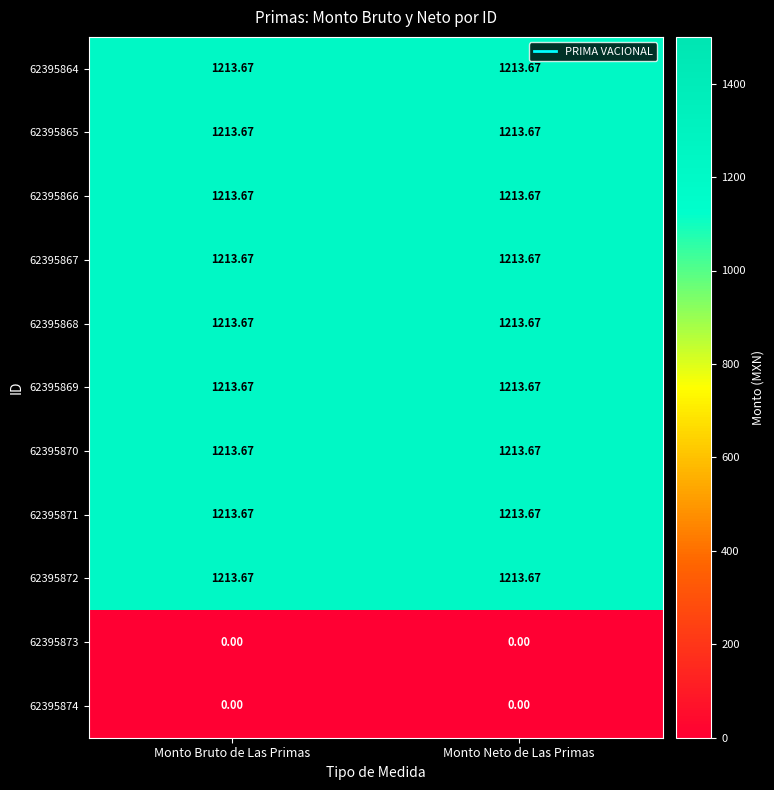

Is the value of 62395866 at Monto Neto de Las Primas greater than the value of 62395873 at Monto Bruto de Las Primas?

Yes